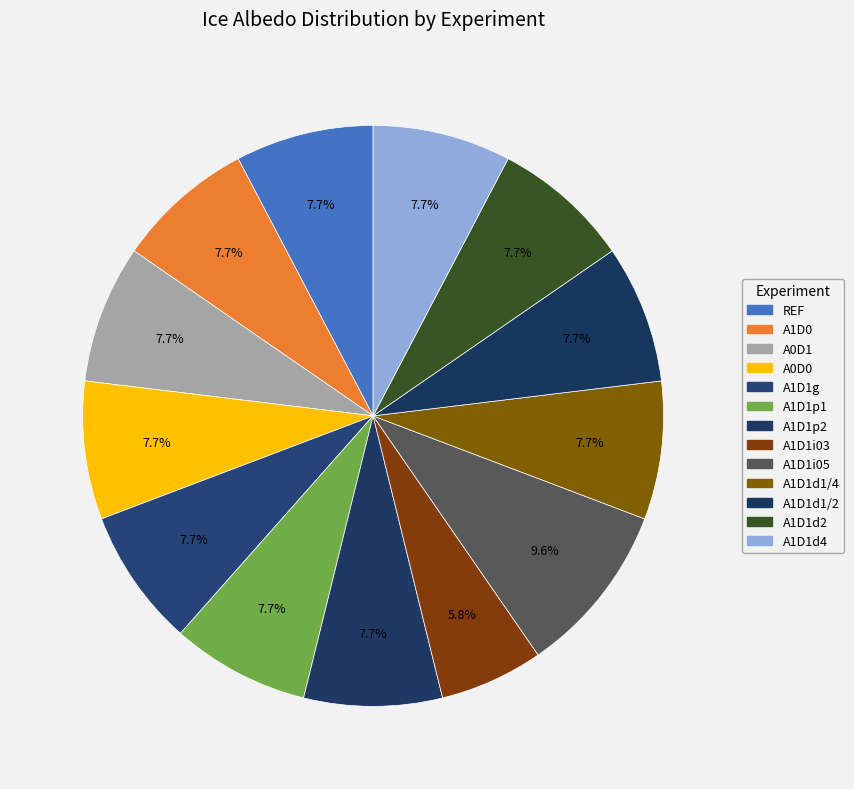

The A1D1d1/2 slice represents 1% of the pie. True or false?

False